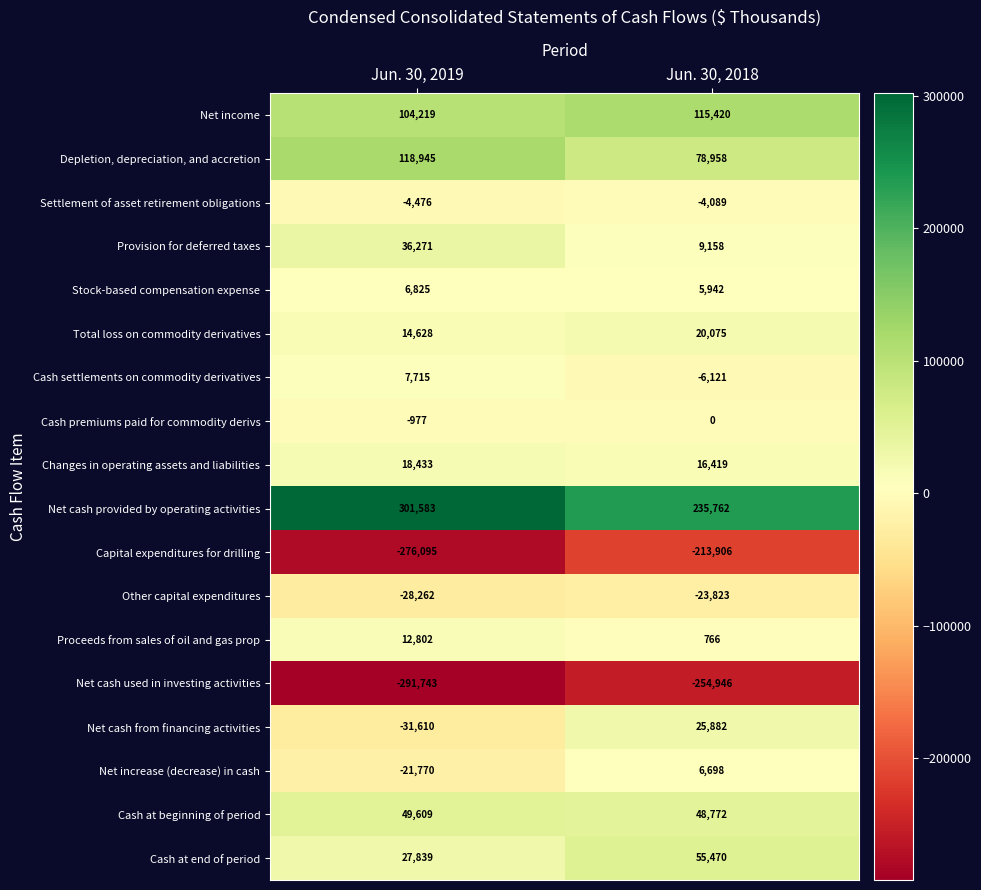

What is the total value across all series at Jun. 30, 2019?

43936